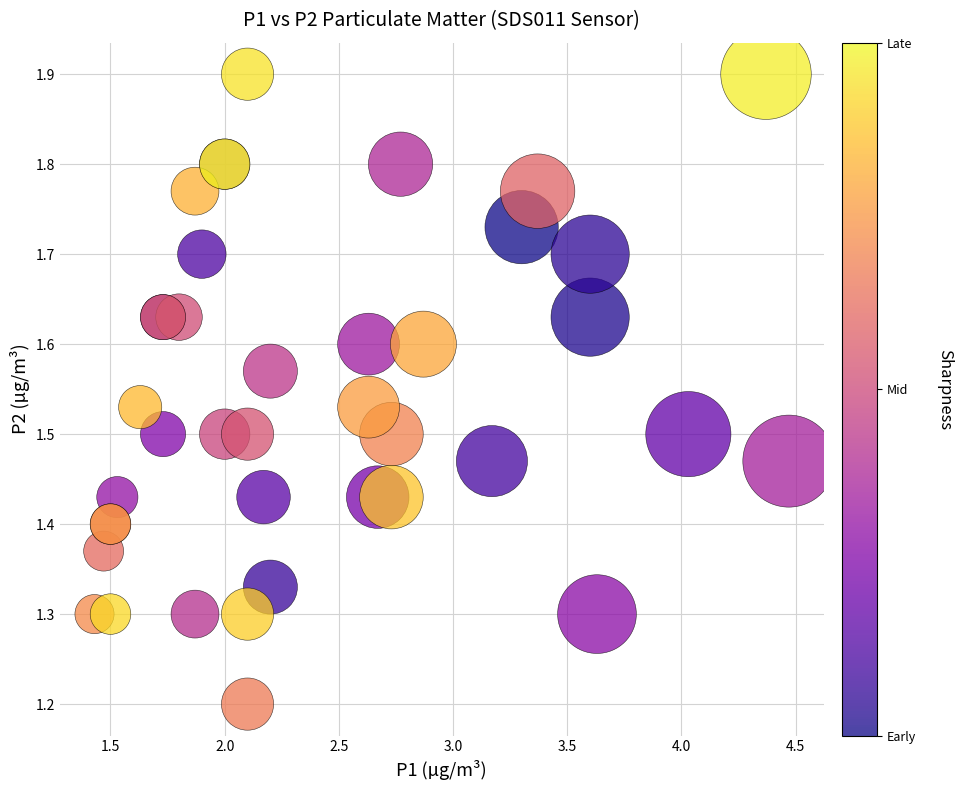

What Y value in the scatter plot is closest to 1?

1.2